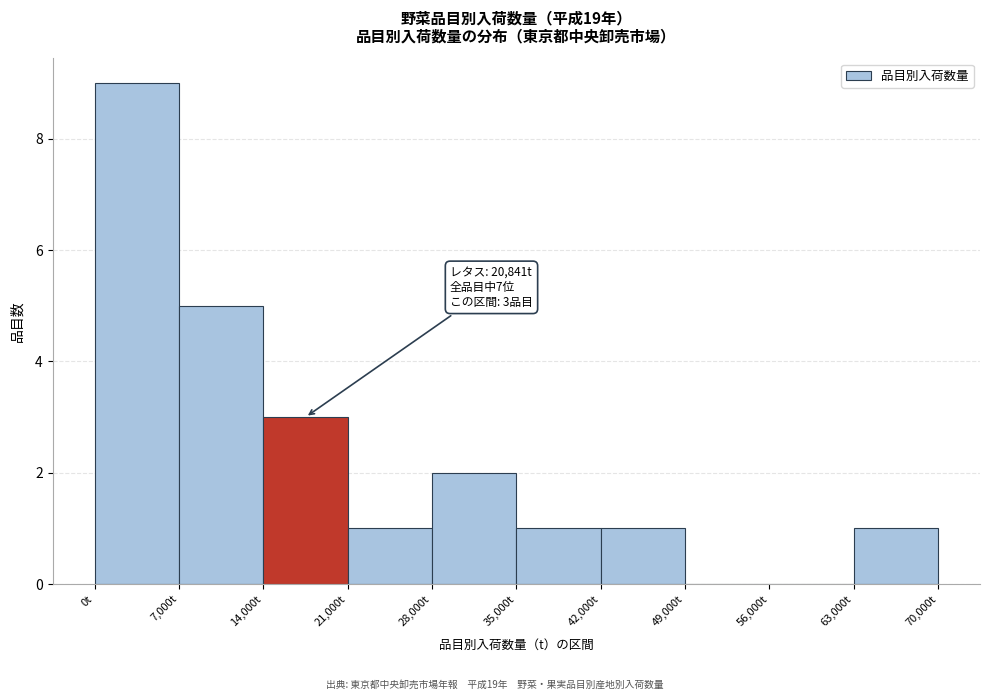

Over which range of the x-axis is the bar tallest?

0 to 7000